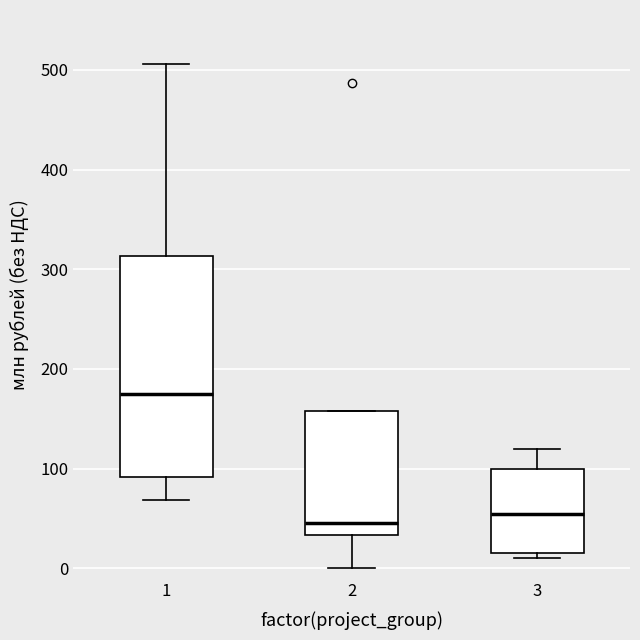

Reading left to right, read every box against the y-axis: the position of its median line, the range the box covers, and the ends of its whiskers. The values are not printed on the chart, so give them approximately, as read against the axis.

1: median 170, box 90 to 310, whiskers 70 to 510
2: median 50, box 30 to 160, whiskers 0 to 160
3: median 50, box 20 to 100, whiskers 10 to 120